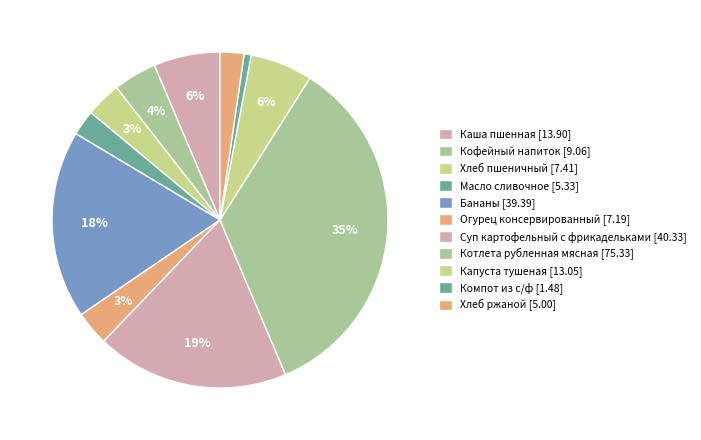

How many slices are in this pie chart?

11